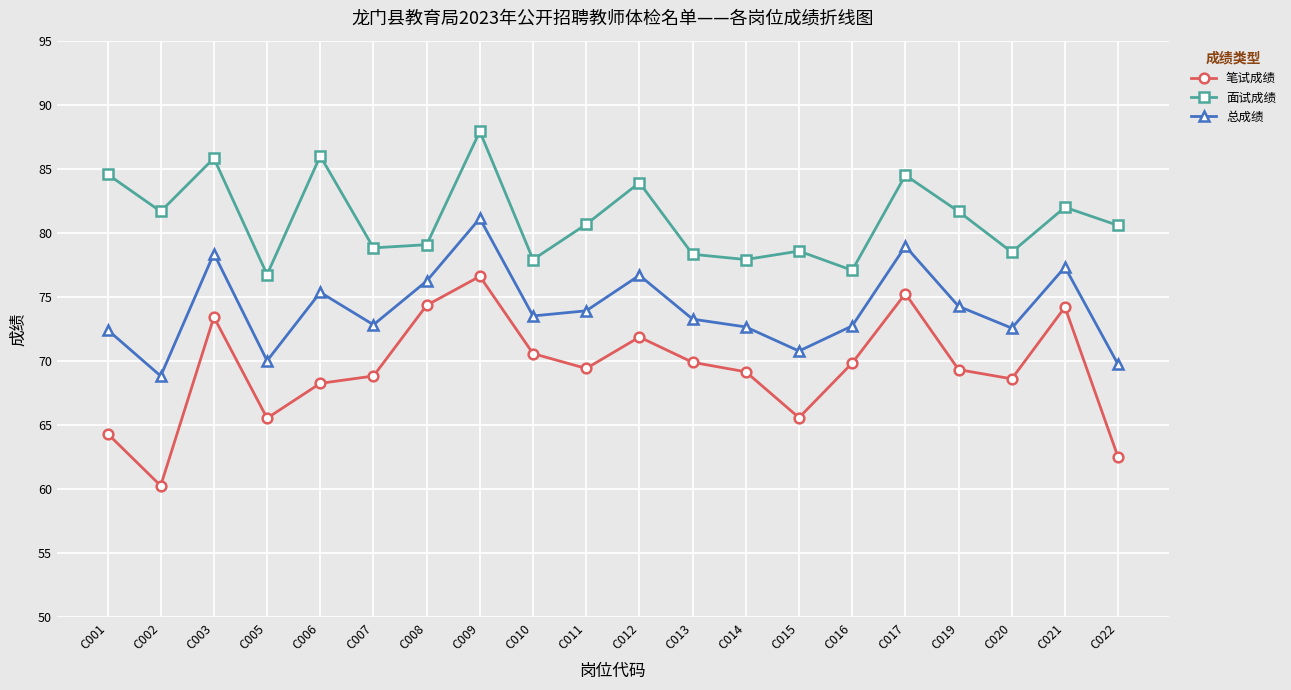

How many lines are shown in the chart?

3